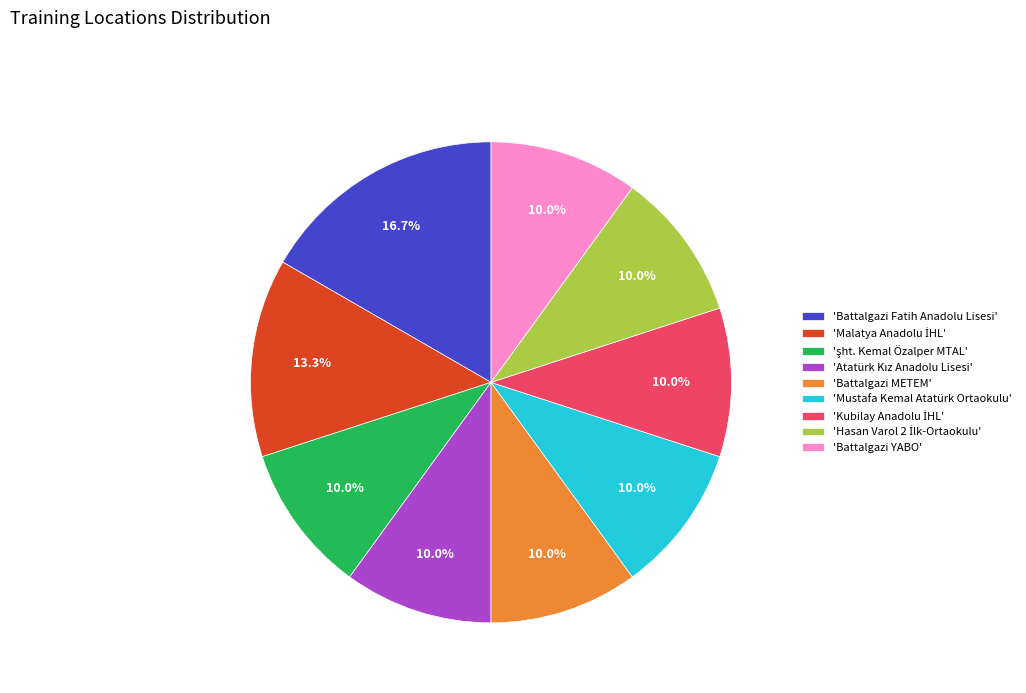

To the nearest percent, what is the difference between the largest and smallest slice percentages?

7%